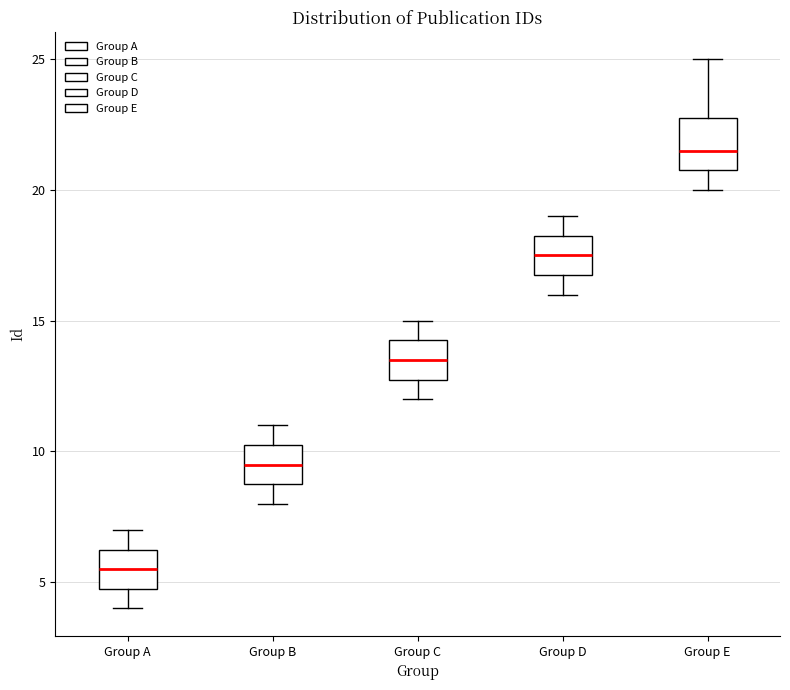

Where does the upper whisker of the box for Group D end on the y-axis? The values are not printed on the chart, so give them approximately, as read against the axis.

19.0